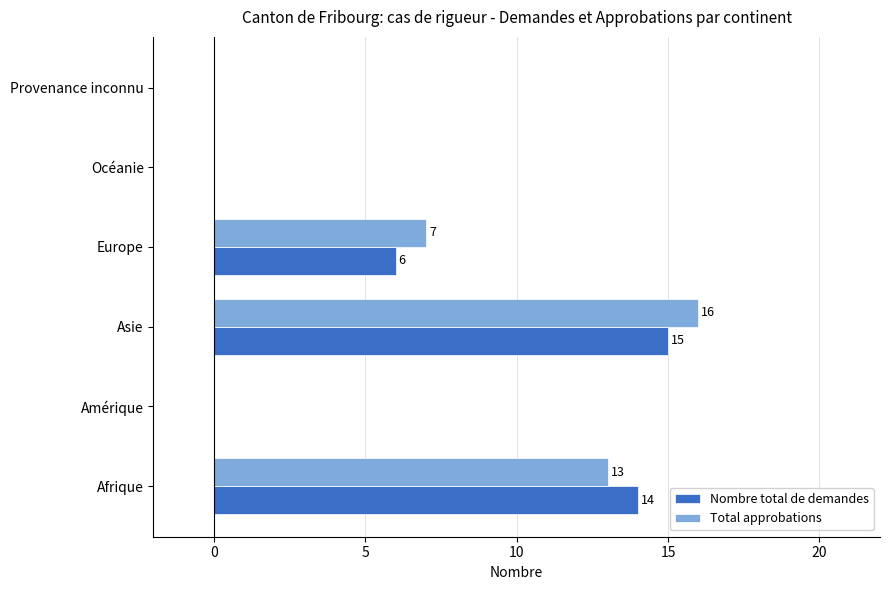

The Total approbations series shows 2 at Europe. True or false?

False